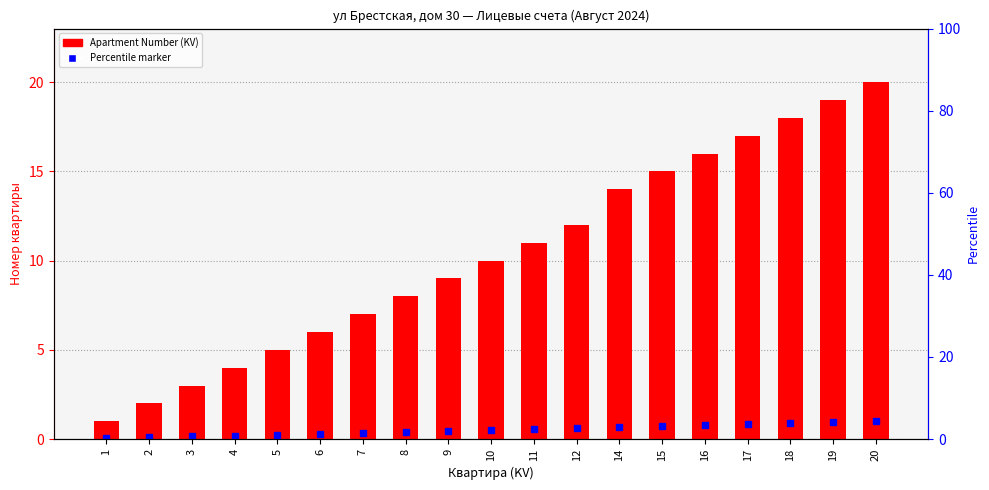

Reading left to right, what are all the values shown in this chart?

1	2	3	4	5	6	7	8	9	10	11	12	14	15	16	17	18	19	20